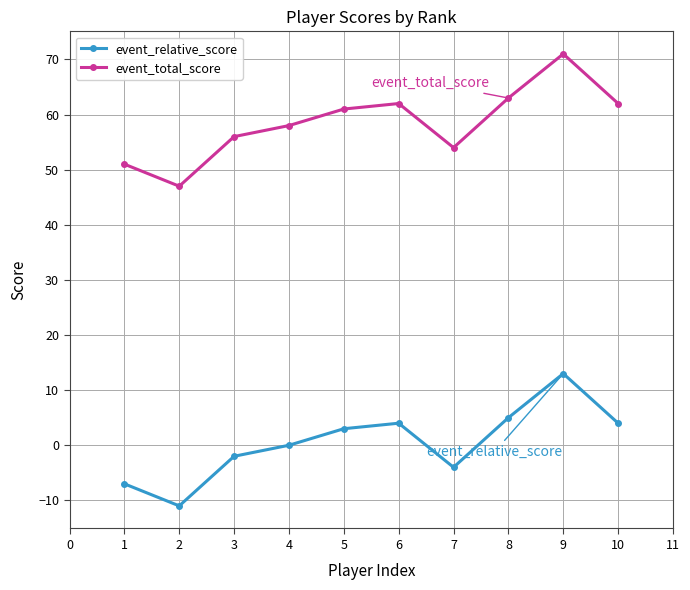

What is the maximum value for event_total_score?

71